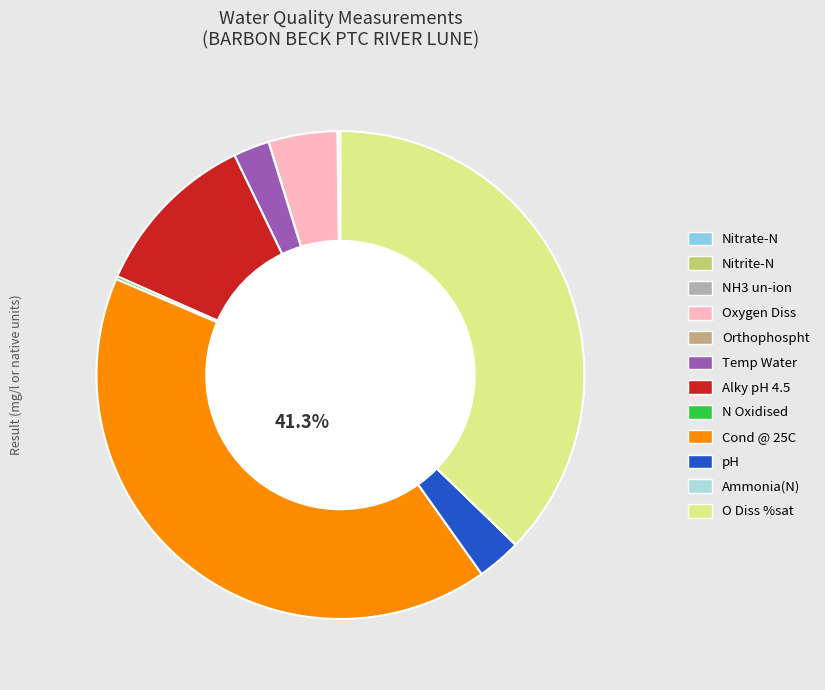

True or false: pH accounts for 3% of the total.

True